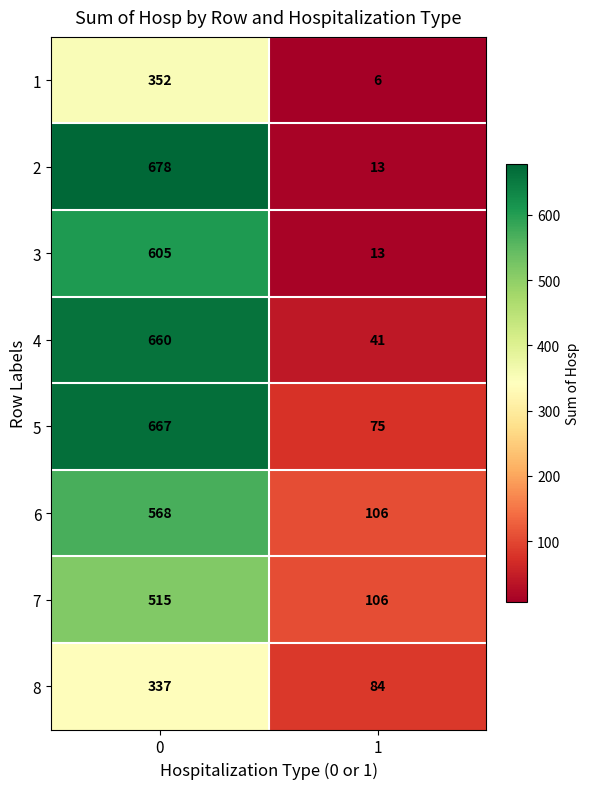

Which series changed the most between 0 and 1?

2